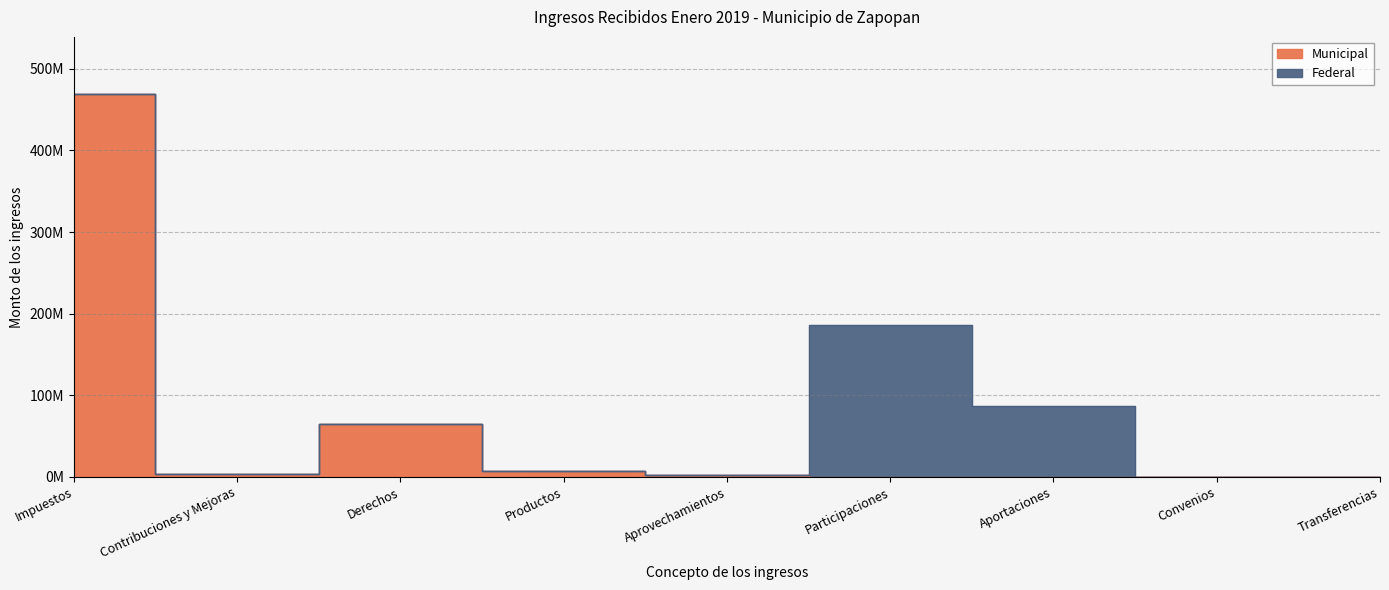

What is the difference between the values at Contribuciones y Mejoras and Productos?

4147594.8